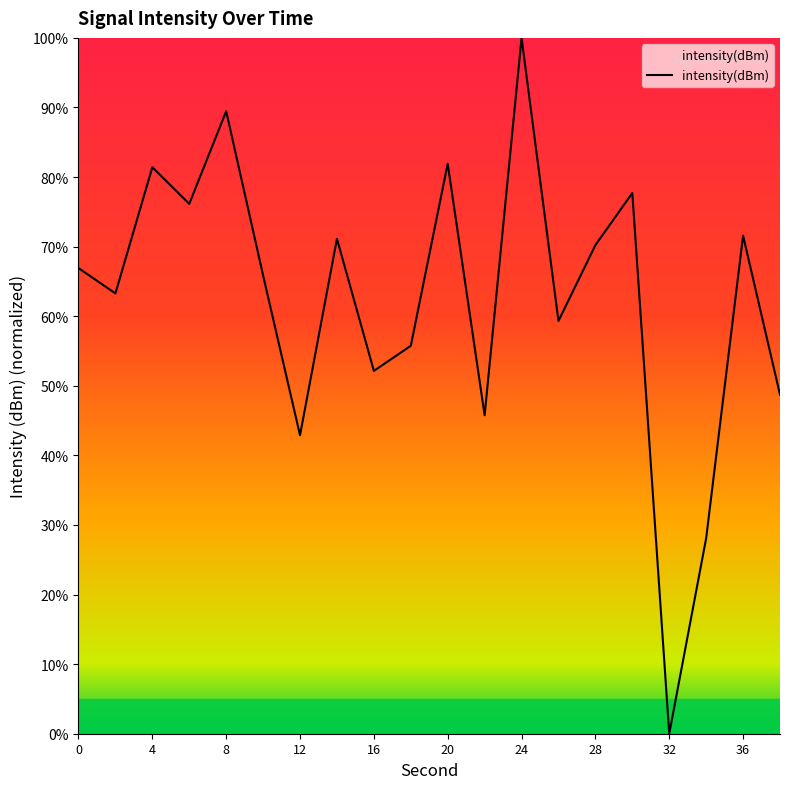

How many interior local peaks (higher than both neighbors) does the data have?

7